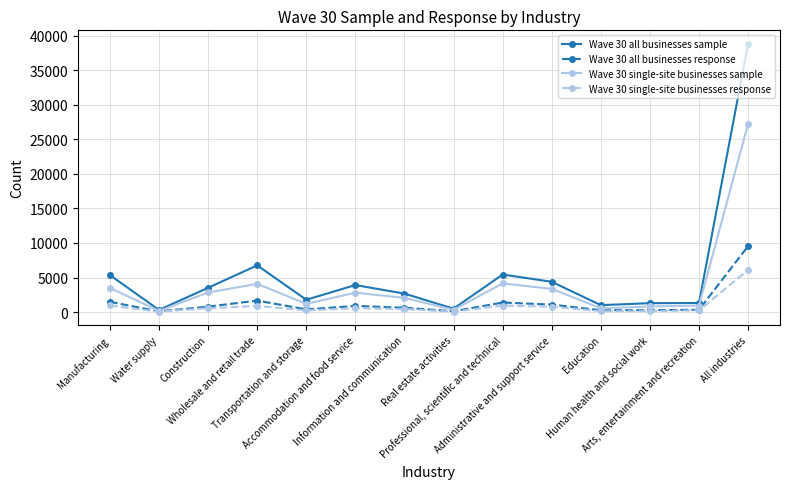

Which series has the largest range (max minus min)?

Wave 30 all businesses sample